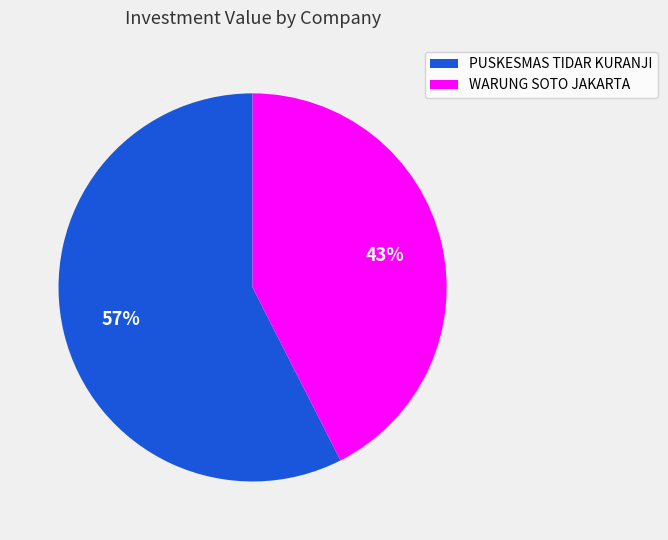

How many segments does this pie chart have?

2